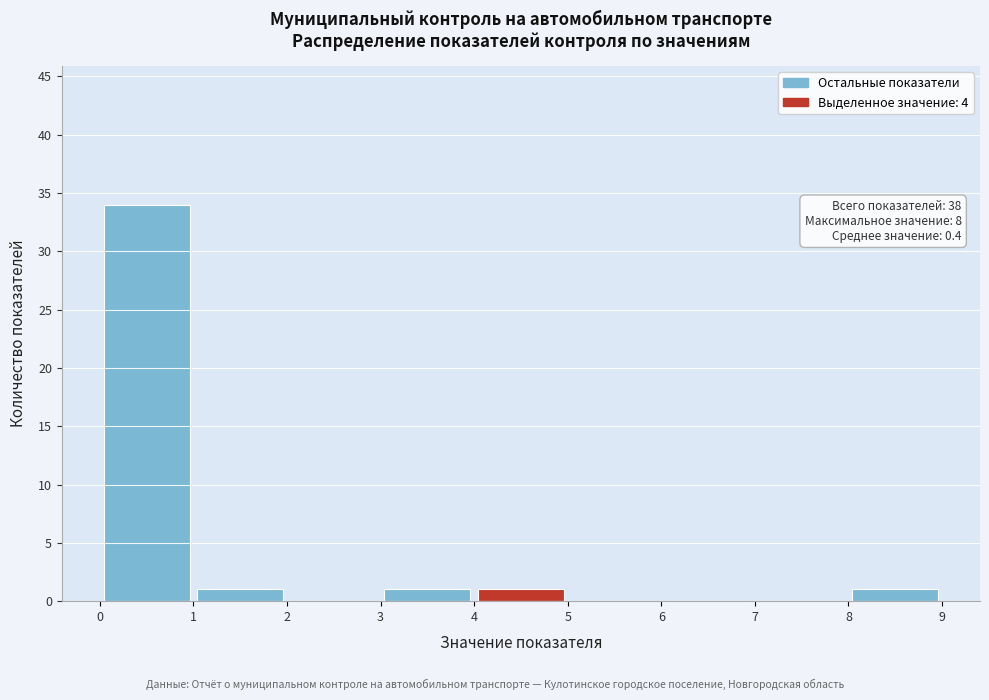

Which range on the x-axis has the tallest bar?

0 to 1